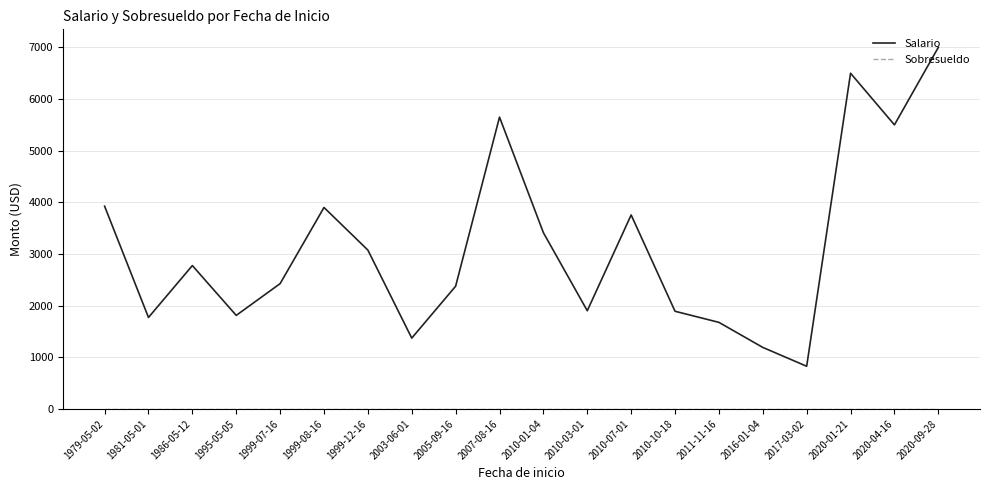

Between 2005-09-16 and 2010-01-04, which series saw the biggest shift?

Salario